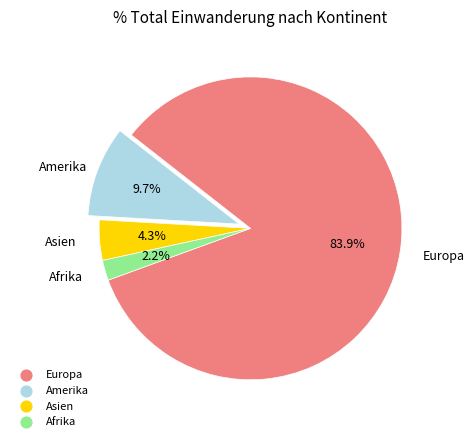

What is the smallest slice in the pie chart?

Afrika